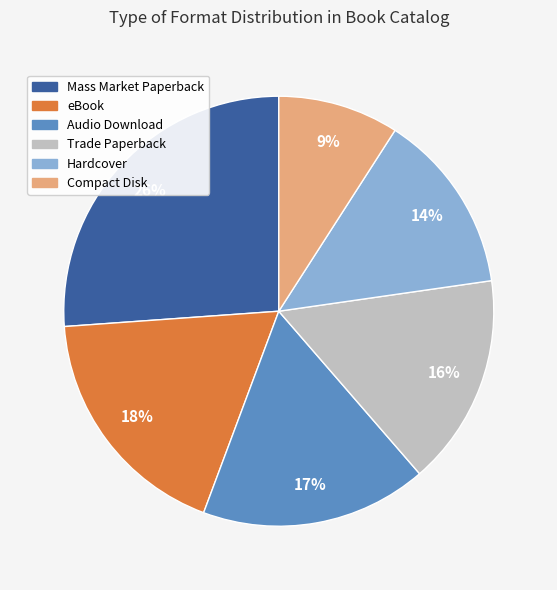

Between Trade Paperback and Audio Download, which is larger?

Audio Download